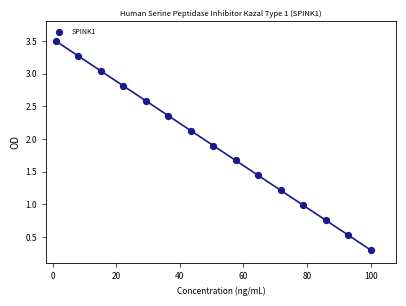

What is the range of Y values (max minus min)?

3.2